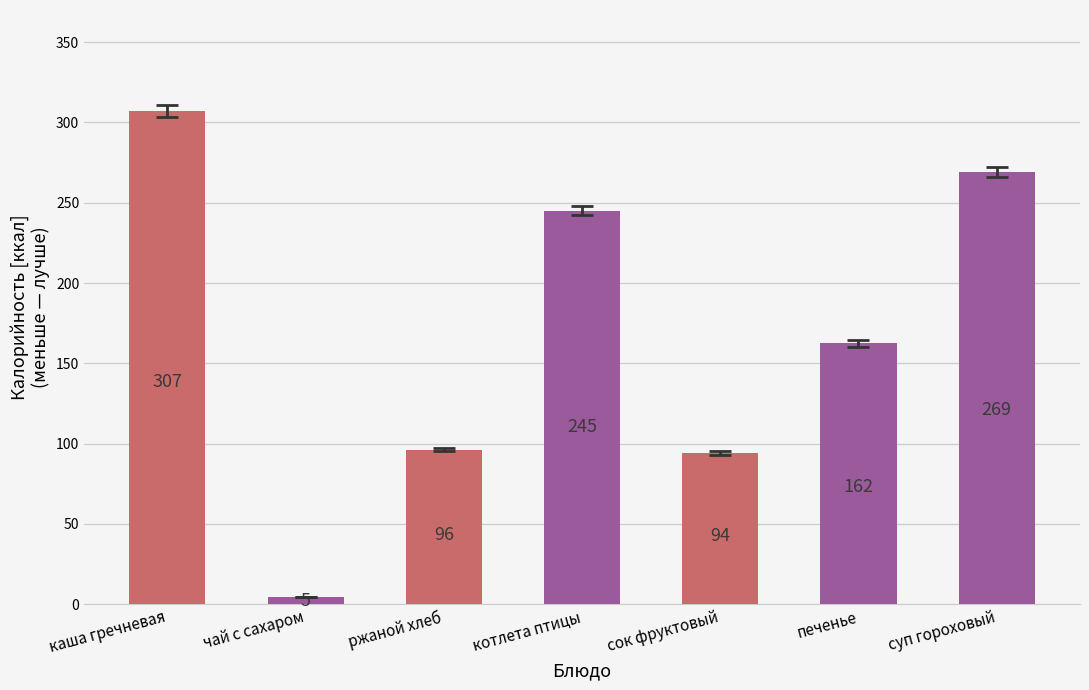

Rank the categories by value from lowest to highest.

чай с сахаром, сок фруктовый, ржаной хлеб, печенье, котлета птицы, суп гороховый, каша гречневая